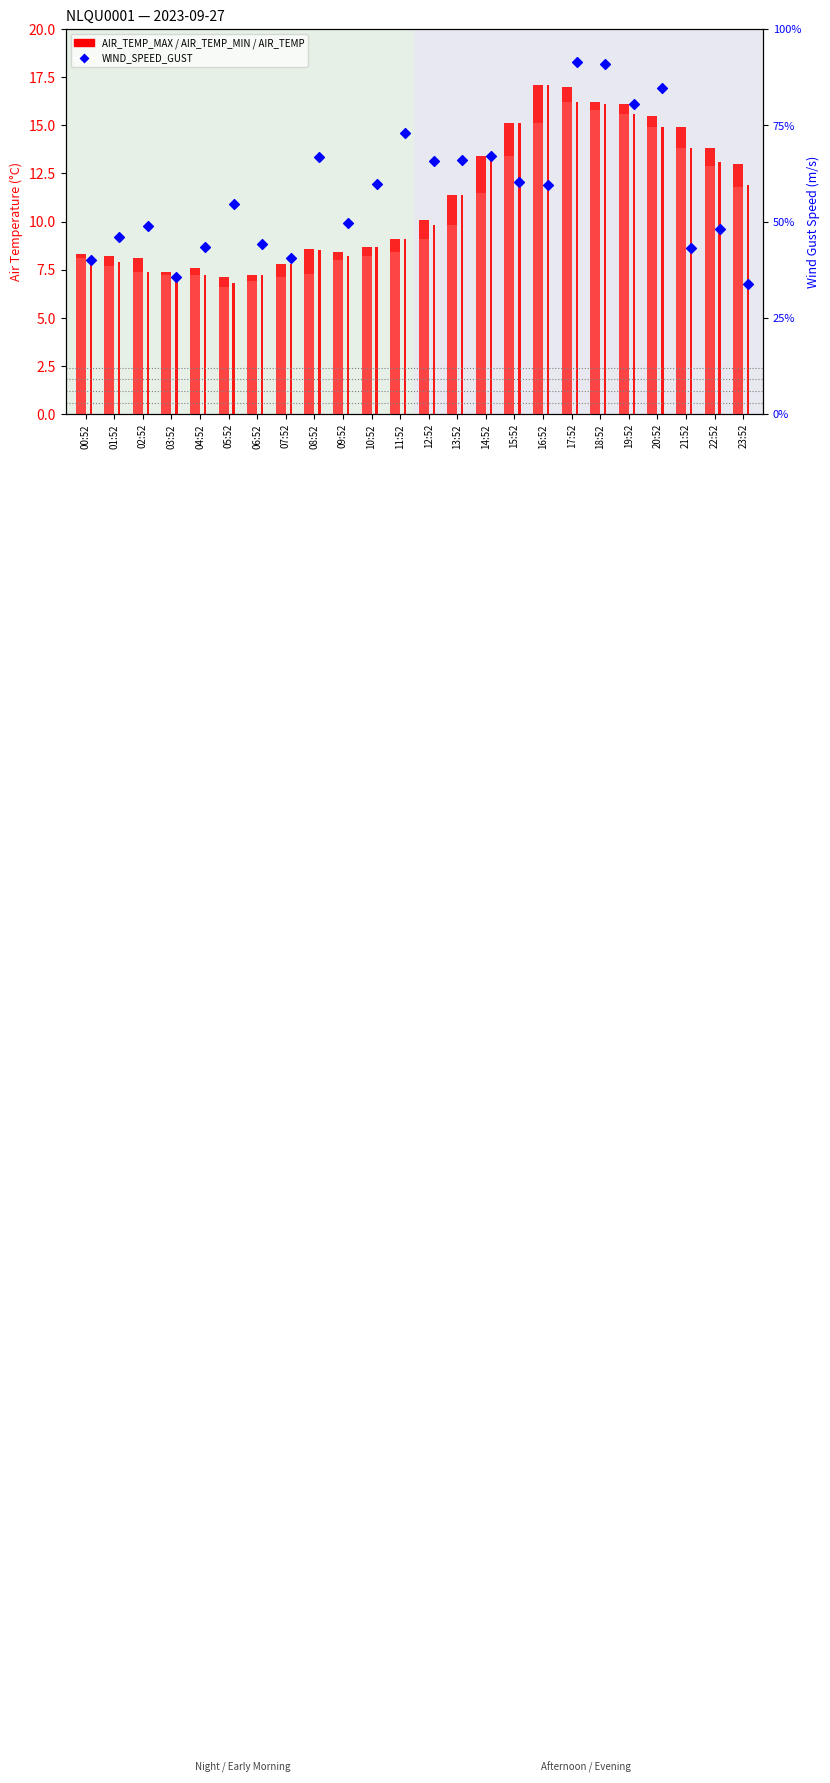

At which category is the sum across all series the highest?

17:52